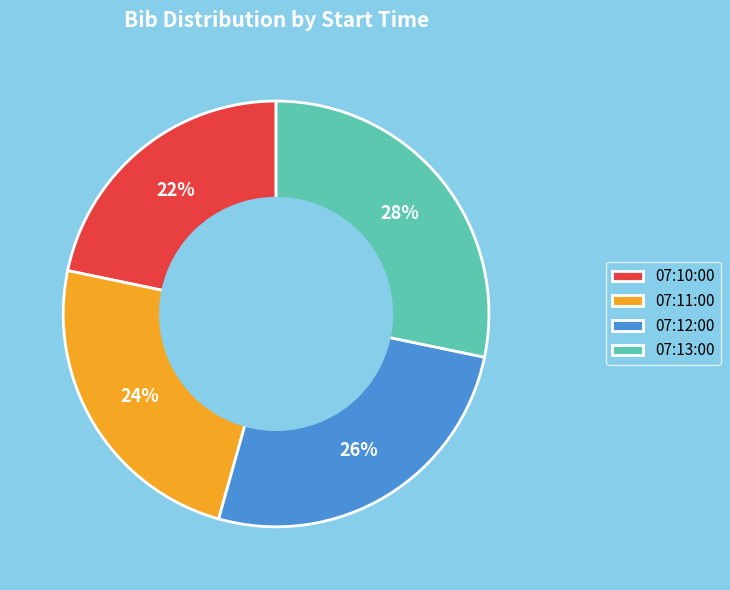

The 07:13:00 slice represents 28% of the pie. True or false?

True